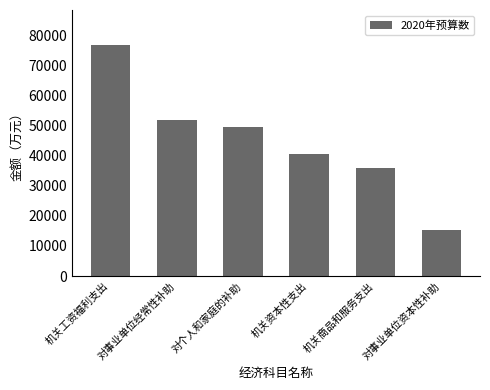

Which label corresponds to the largest value in the chart?

机关工资福利支出